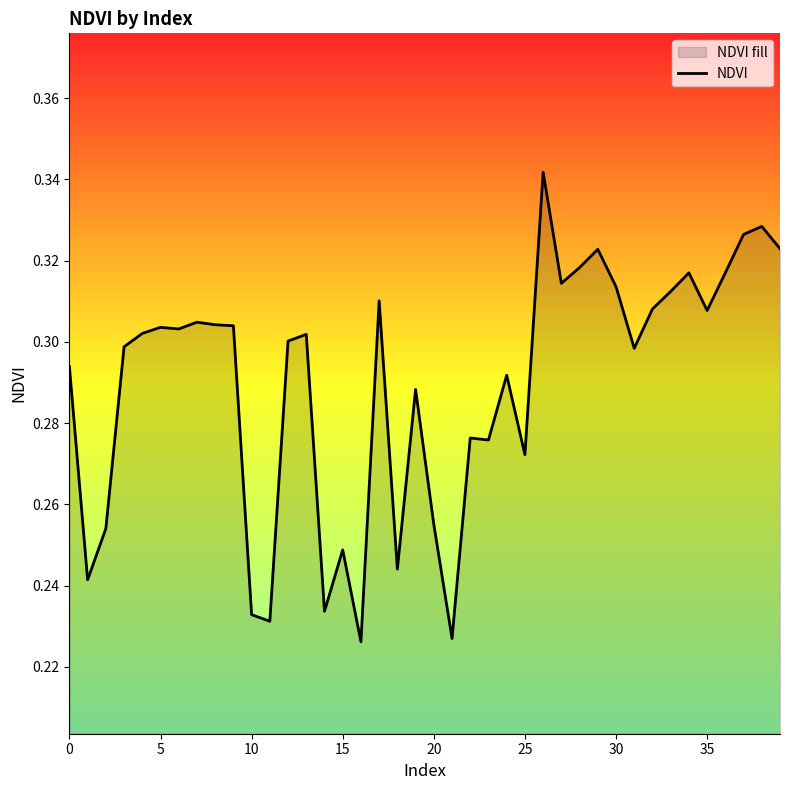

How many lines are shown in the chart?

1